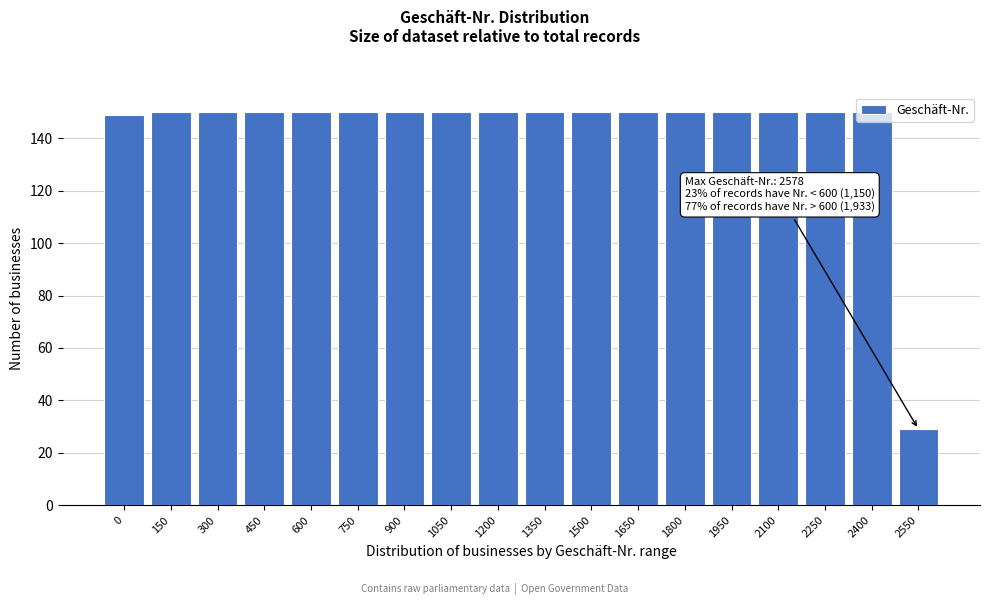

Is it true that the value at 1500 is 150?

True